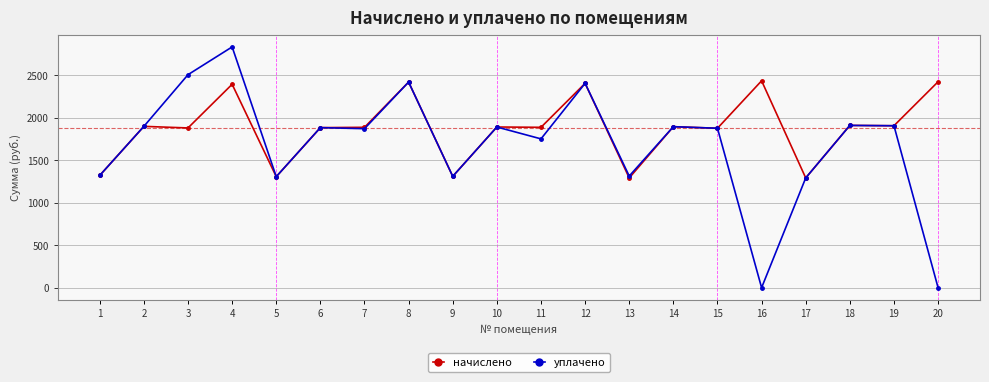

Is the value of начислено at 3 greater than the value of уплачено at 3?

No